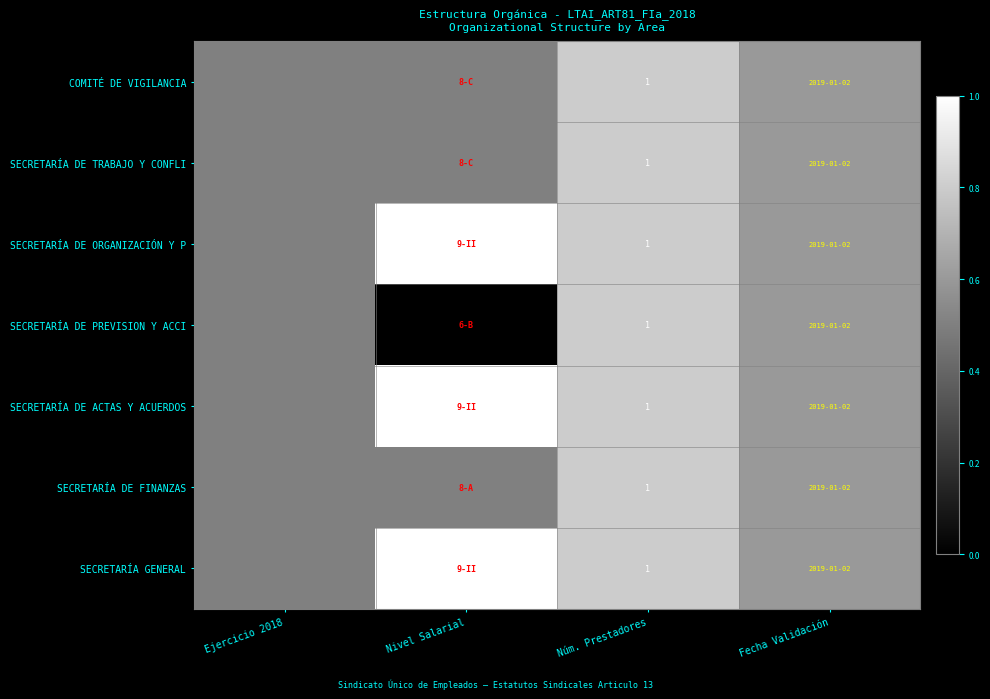

How many distinct data groups are displayed?

7